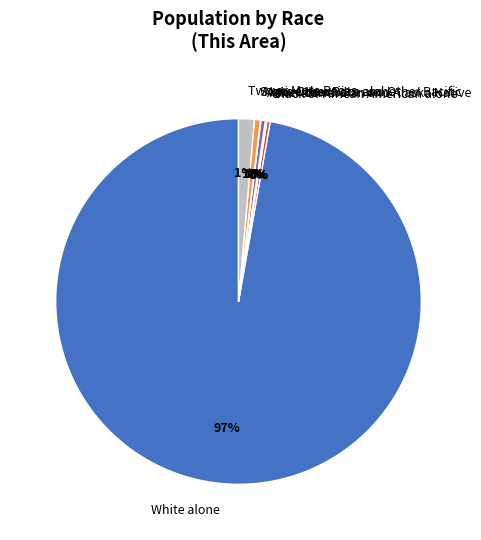

Which category has the biggest portion of the pie?

White alone